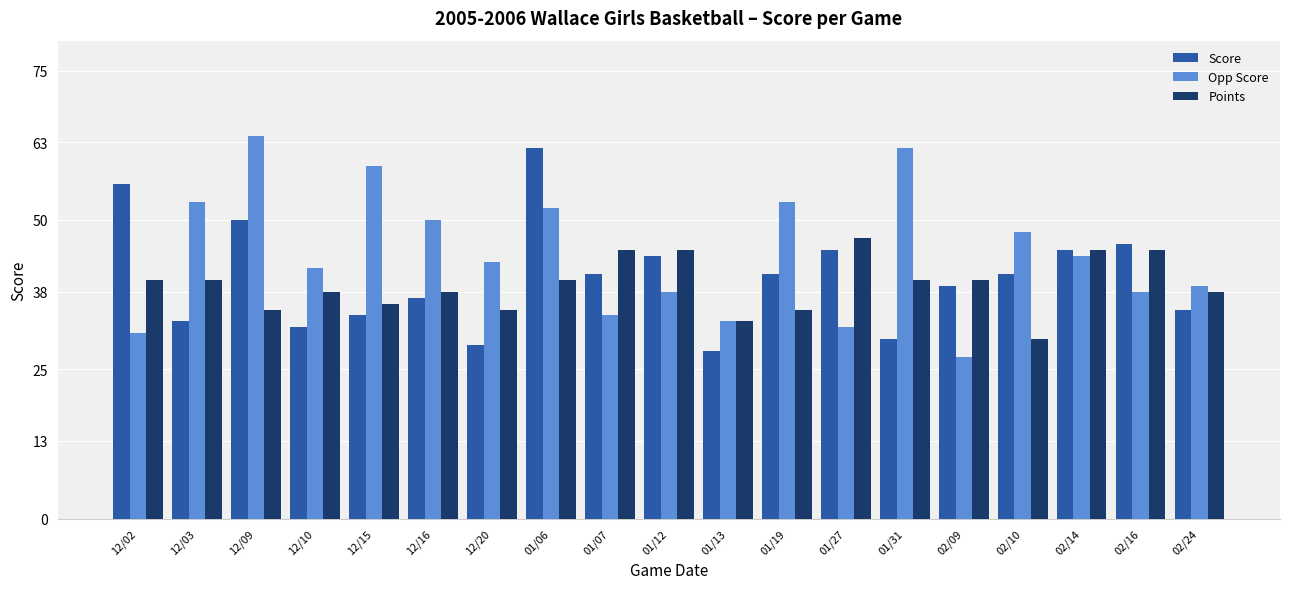

The value of Score at 01/07 is 66. True or false?

False